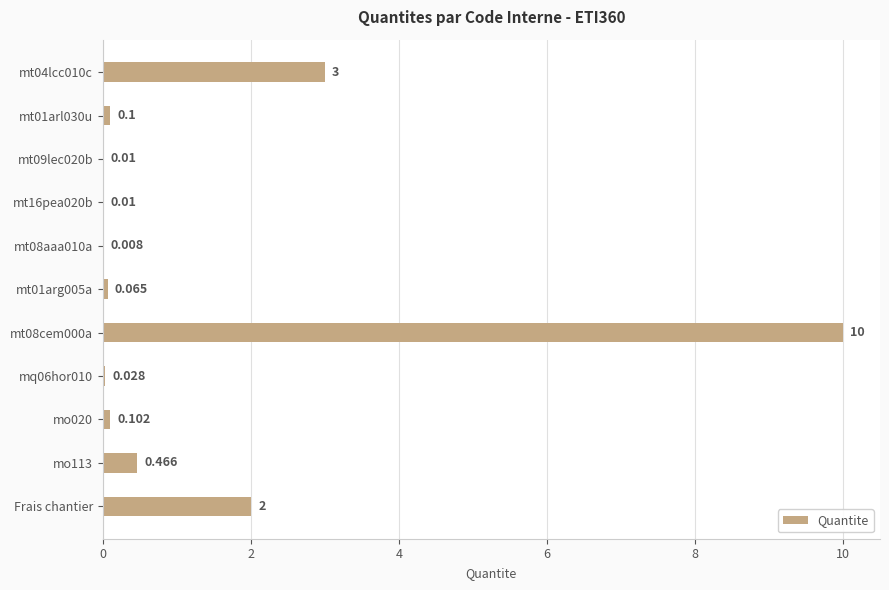

What is the sum of all values?

15.8